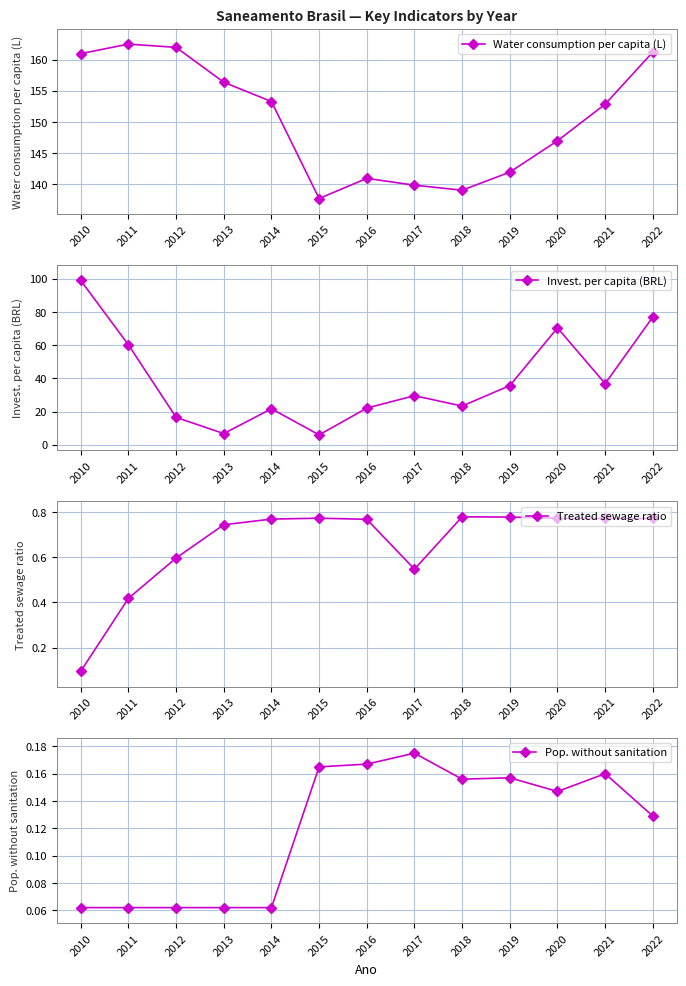

What is the difference between the Water consumption per capita (L) values at 2016 and 2012?

21.0